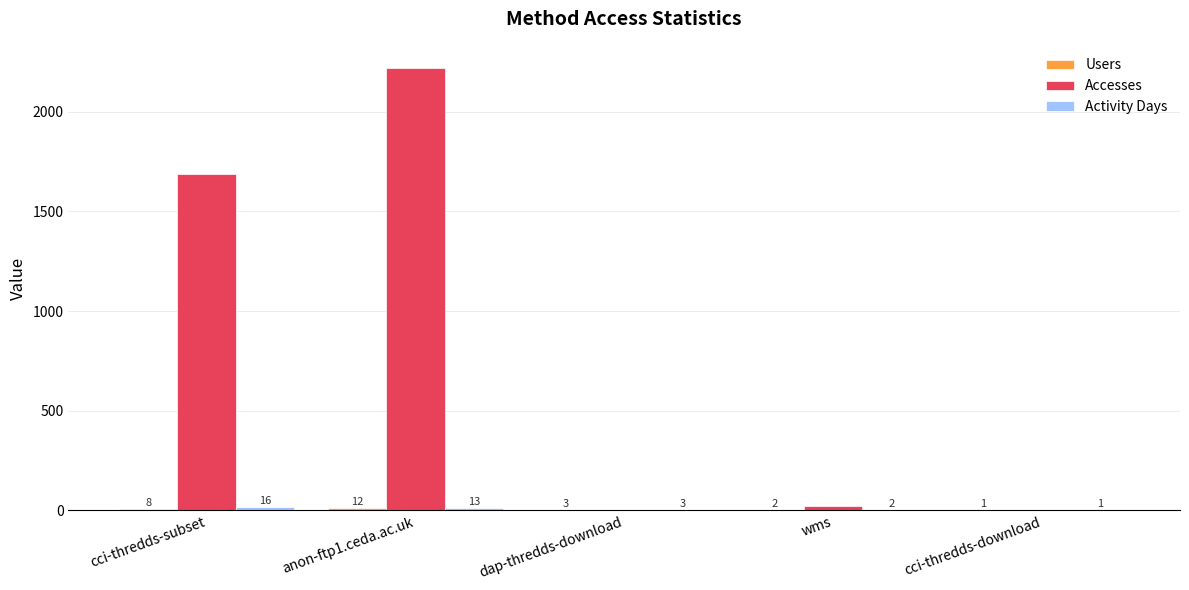

The Accesses series shows 598 at cci-thredds-subset. True or false?

False